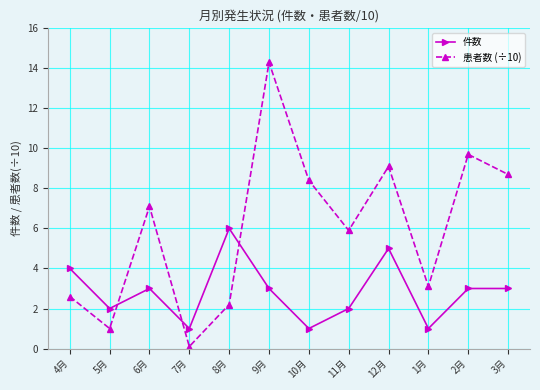

Rank the categories by 患者数 (÷10) value from lowest to highest.

7月, 5月, 8月, 4月, 1月, 11月, 6月, 10月, 3月, 12月, 2月, 9月